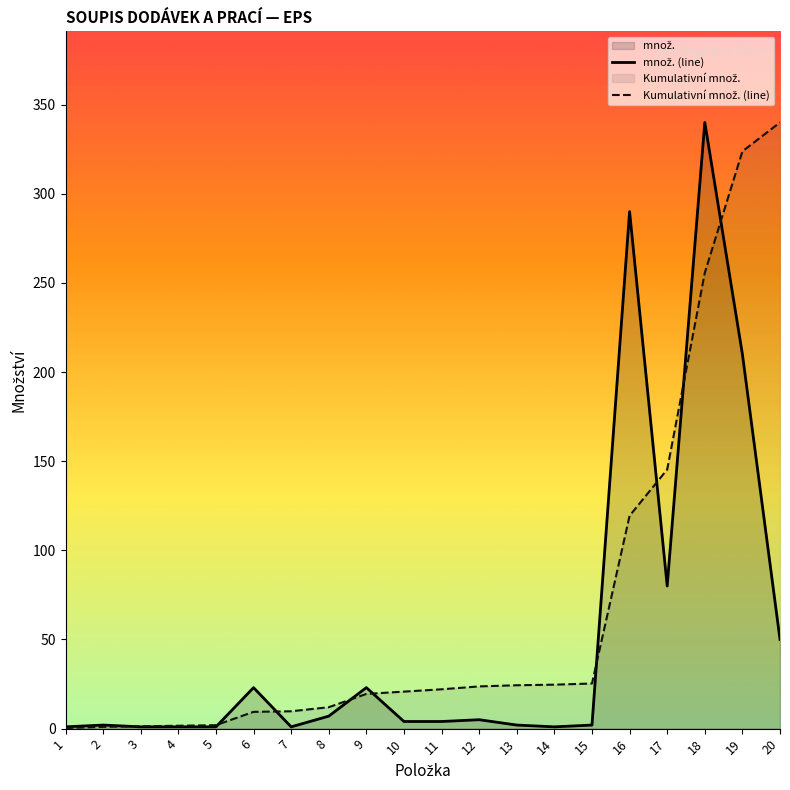

Which label corresponds to the largest value in the chart?

18